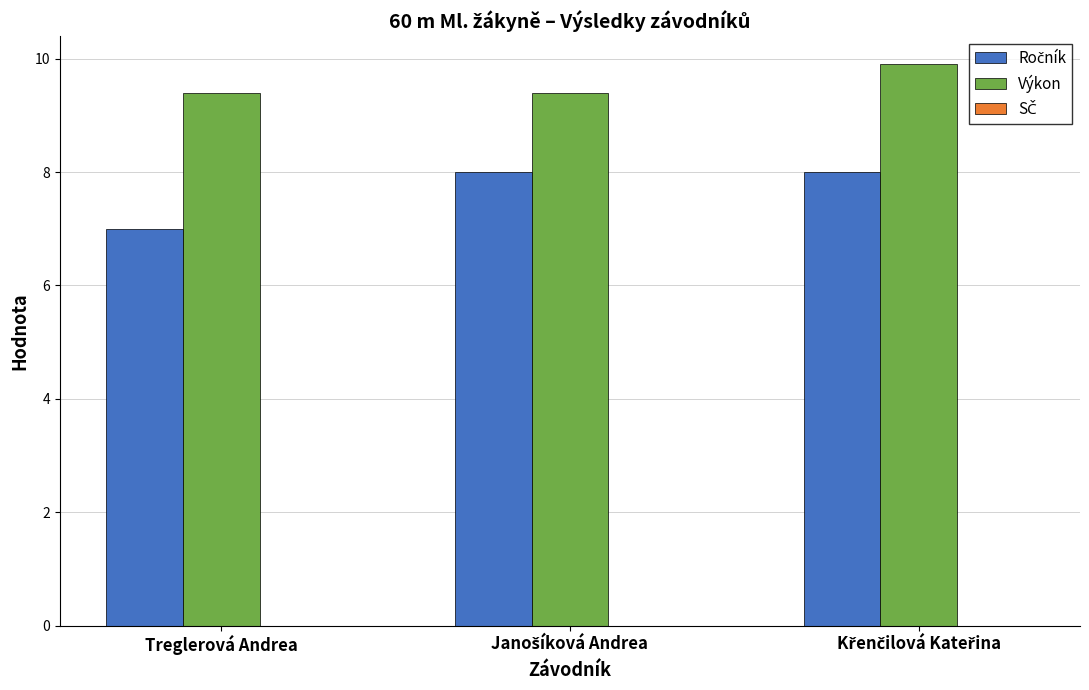

Which series has the largest total across all categories?

Výkon